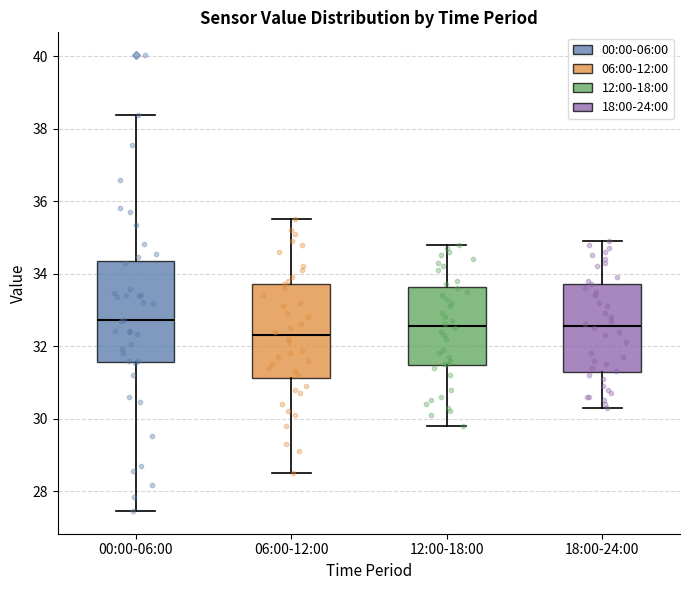

Reading left to right, transcribe this box plot: for each box, give where its median line is, the range the box spans, and where its two whiskers end, as read against the y-axis. The values are not printed on the chart, so give them approximately, as read against the axis.

00:00-06:00: median 32.8, box 31.6 to 34.4, whiskers 27.4 to 38.4
06:00-12:00: median 32.4, box 31.2 to 33.8, whiskers 28.6 to 35.6
12:00-18:00: median 32.6, box 31.4 to 33.6, whiskers 29.8 to 34.8
18:00-24:00: median 32.6, box 31.2 to 33.8, whiskers 30.4 to 35.0